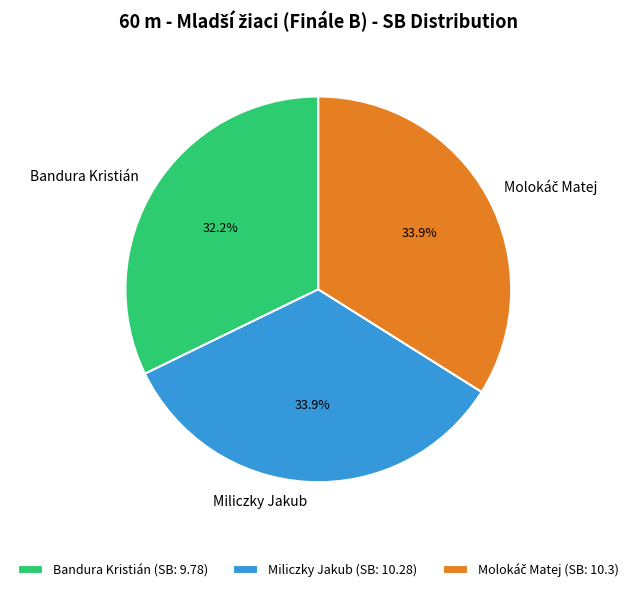

To the nearest percent, what percentage of the pie is Miliczky Jakub?

34%